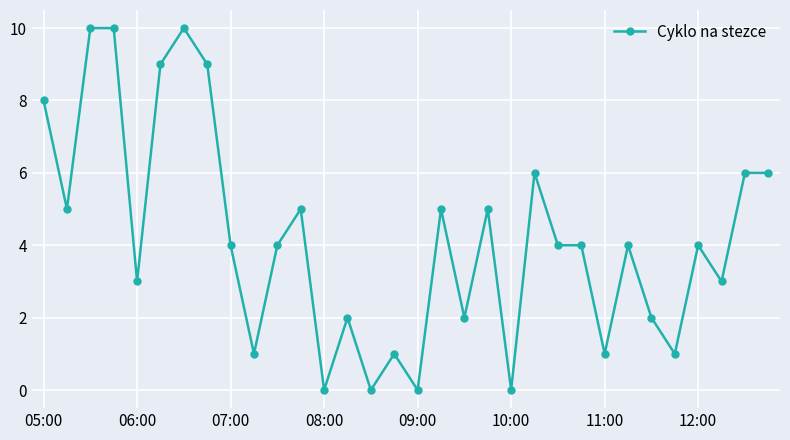

What is the value of the 24th point from the left?

4